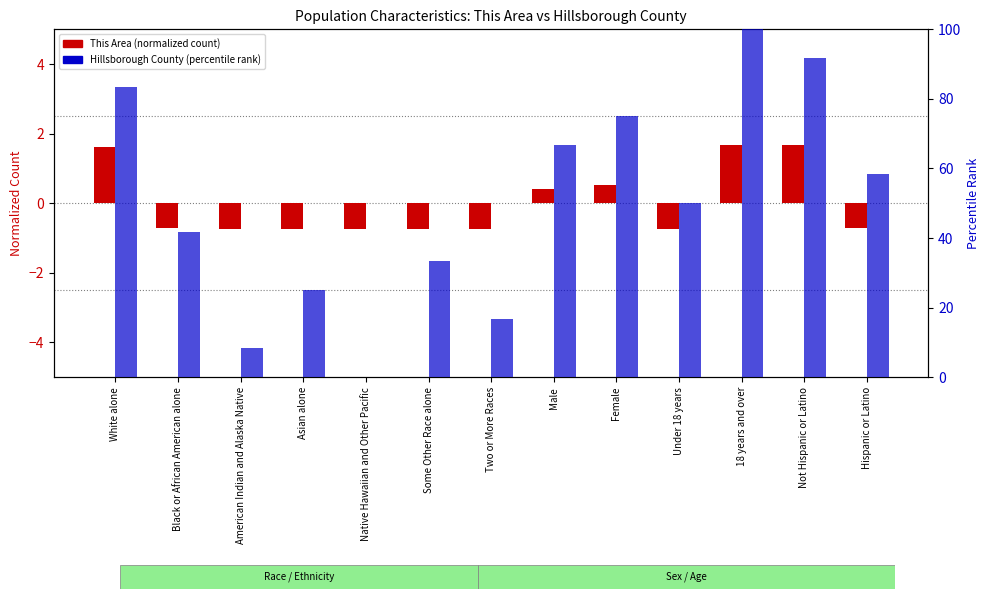

At which label does Hillsborough County (percentile rank) reach its minimum?

Native Hawaiian and Other Pacific